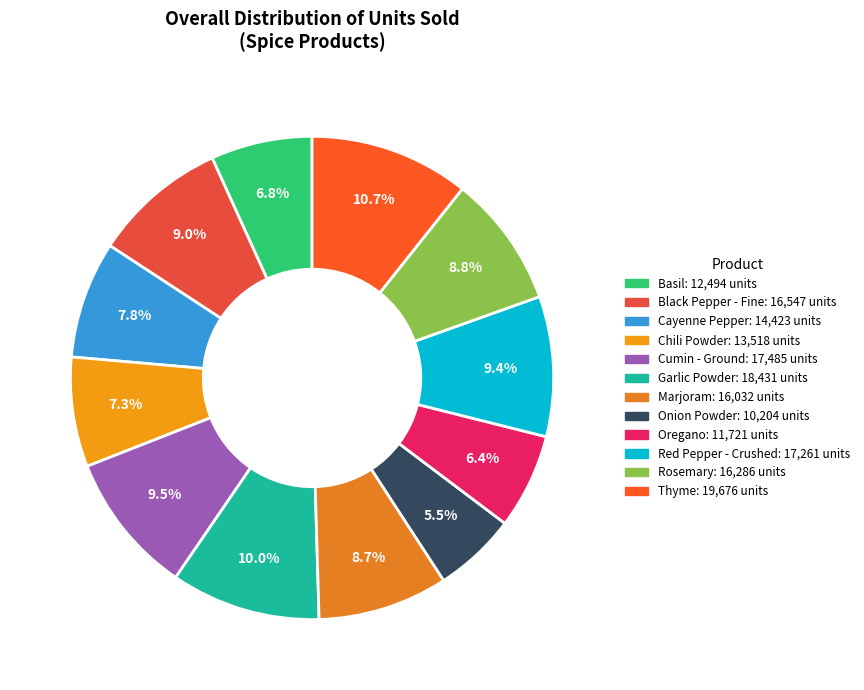

To the nearest percent, what is the average slice percentage?

8%